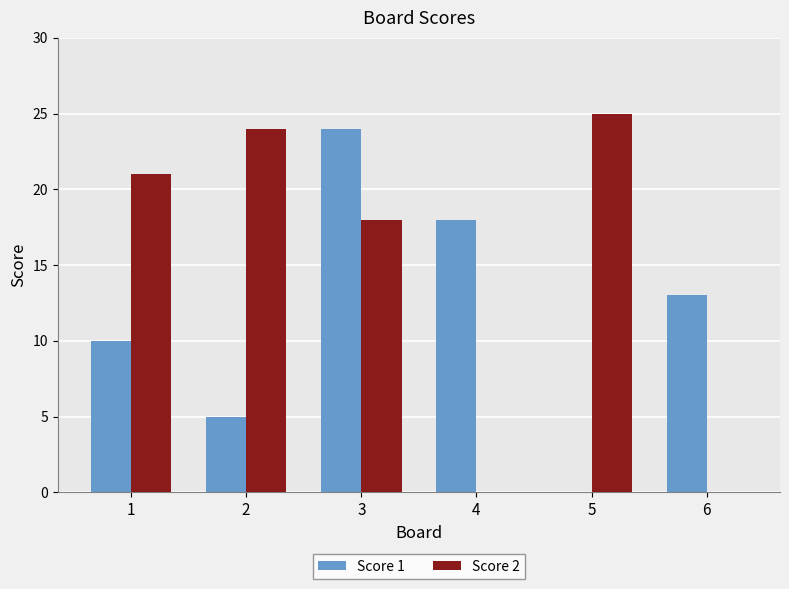

What is the sum of all Score 1 values?

70